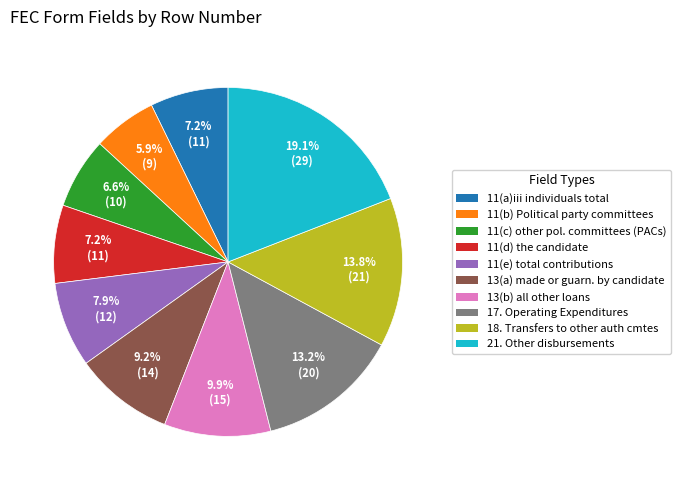

Which category has the smallest portion of the pie?

11(b) Political party committees